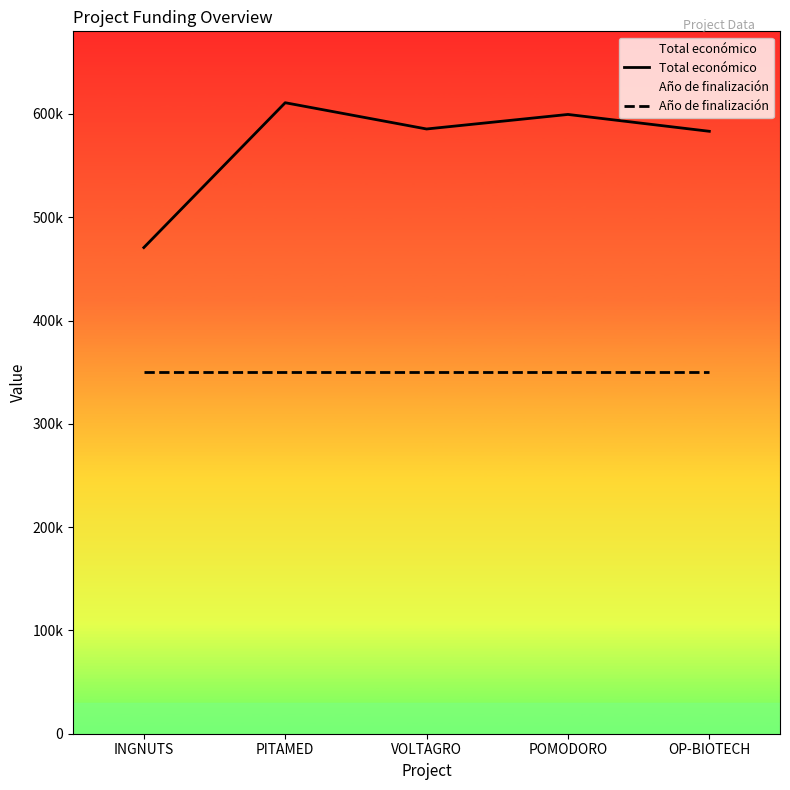

At which label is Total económico closest to 540782?

OP-BIOTECH